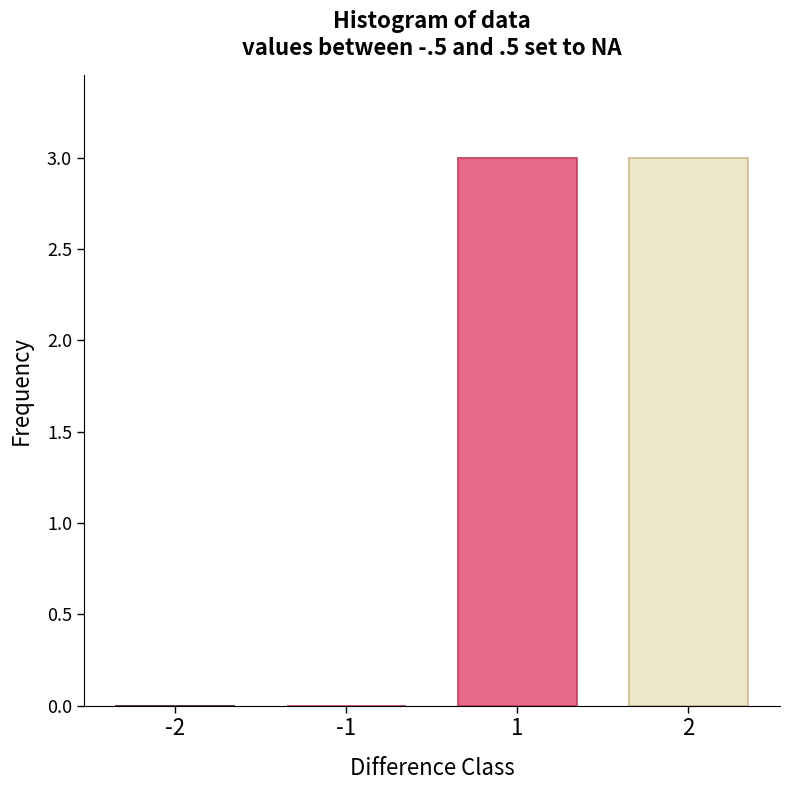

Reading right to left, list all the values displayed in this chart.

2=3	1=3	-1=0	-2=0